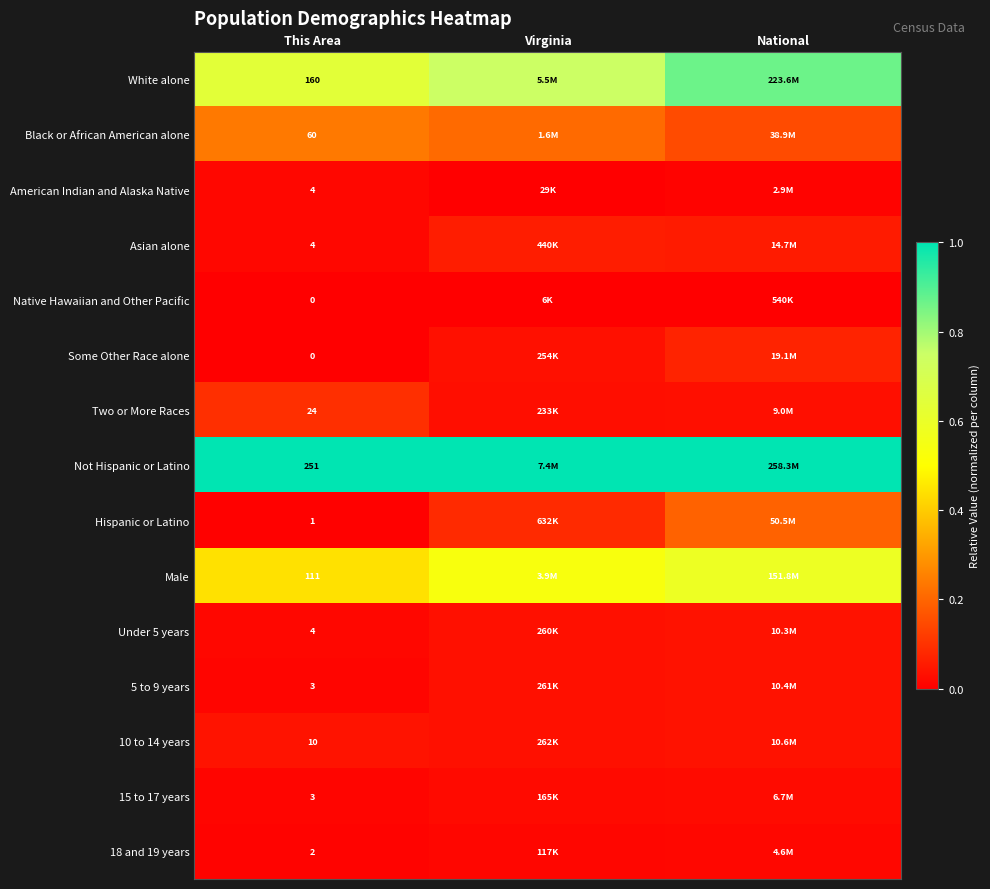

Is the value of Male at Virginia greater than the value of Asian alone at This Area?

Yes